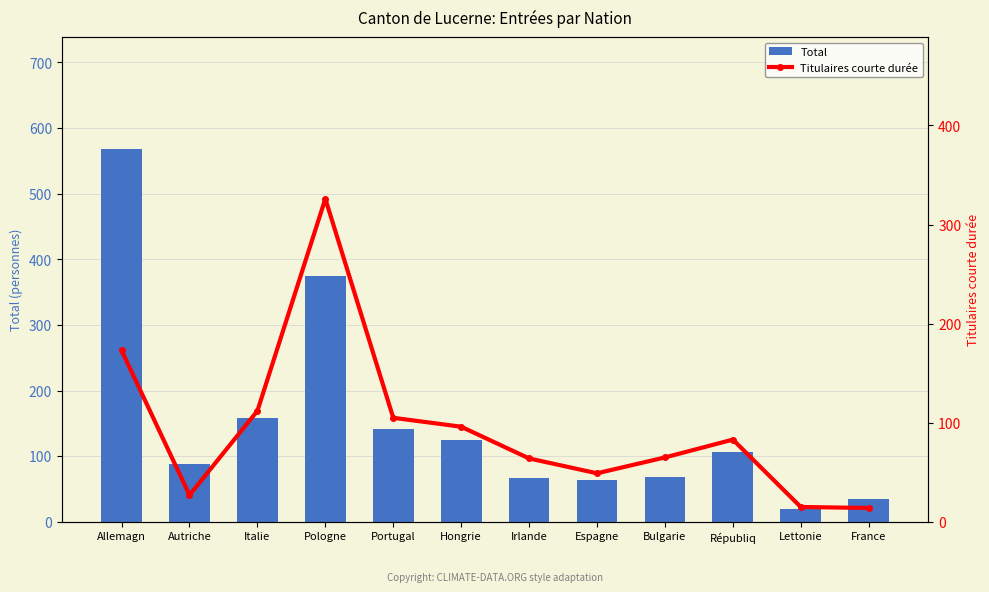

How many data points does each series have?

12